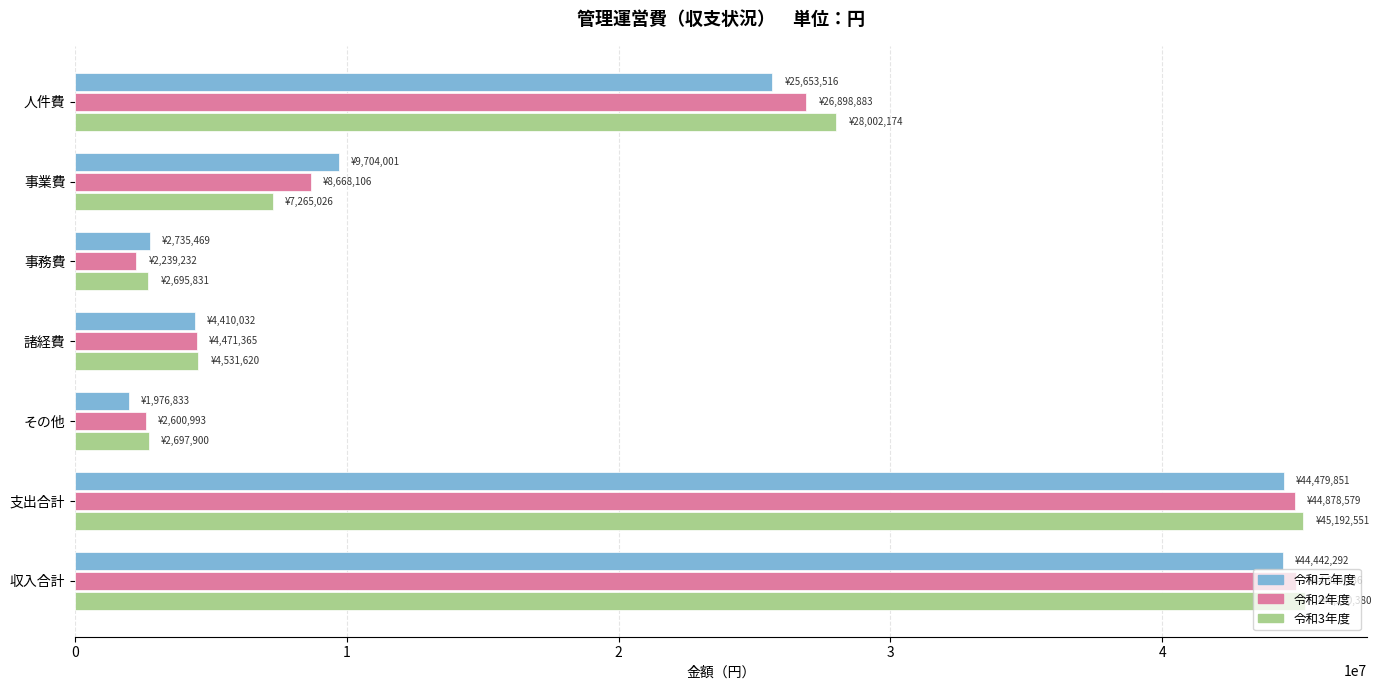

Where is 令和3年度 nearest to the value 23983105?

人件費